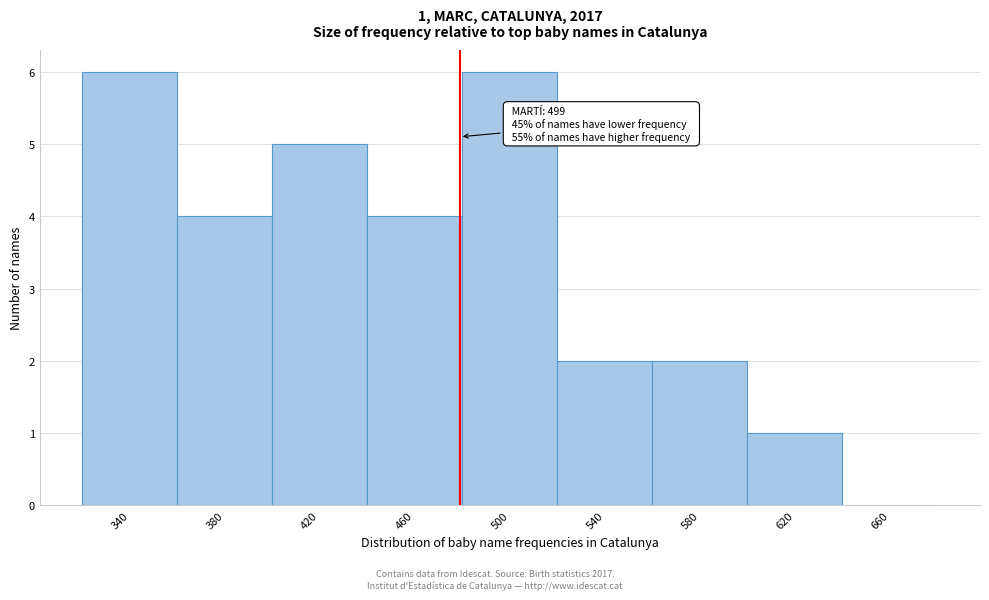

Reading left to right, list all the values displayed in this chart.

340=6	380=4	420=5	460=4	500=6	540=2	580=2	620=1	660=0